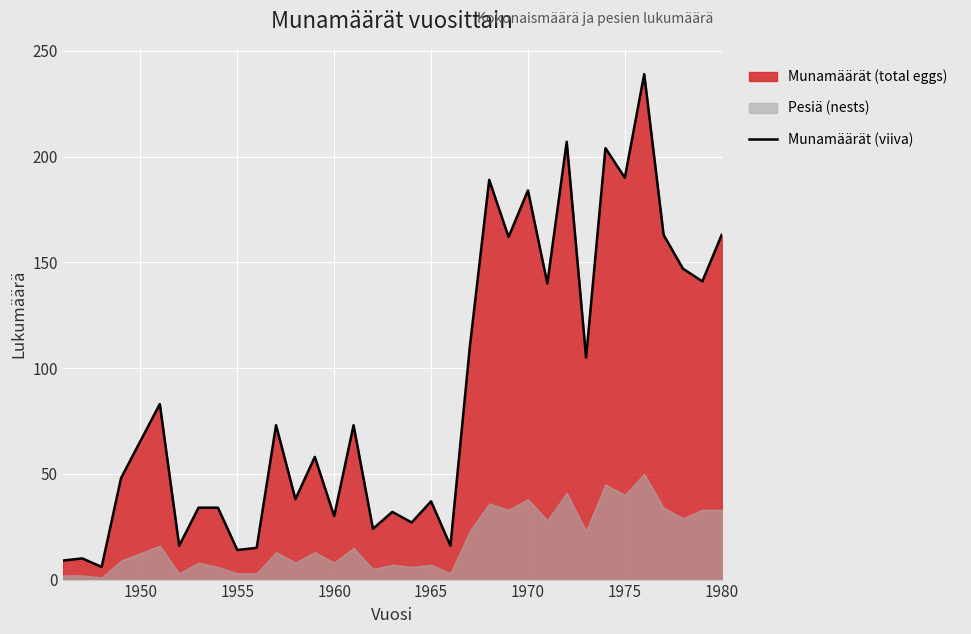

What is the highest value of the Munamäärät (viiva) series?

239